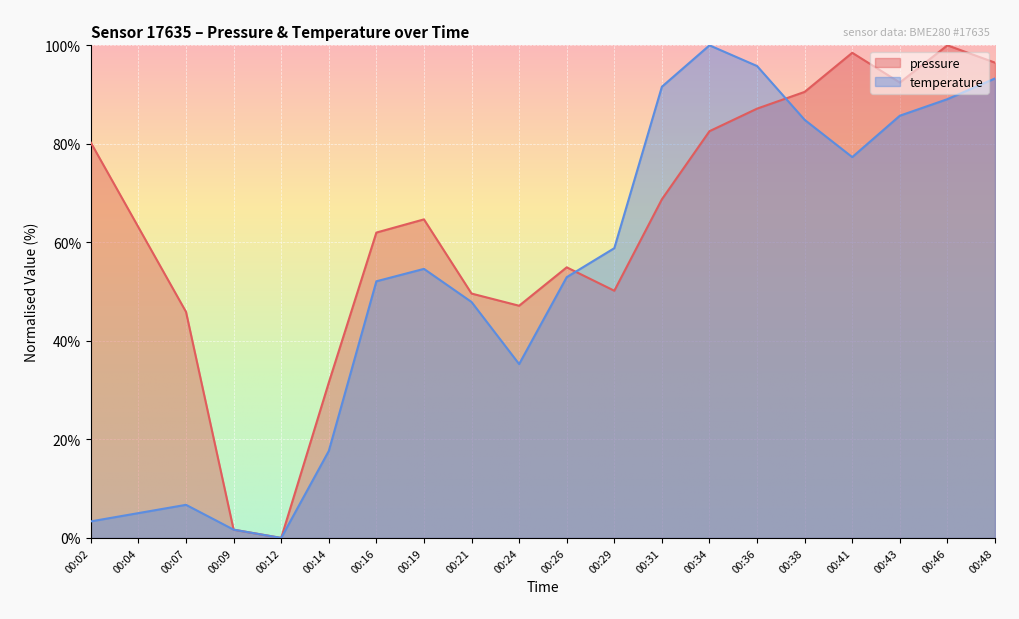

What is the value of the pressure point at the 8th from the left?

64.7